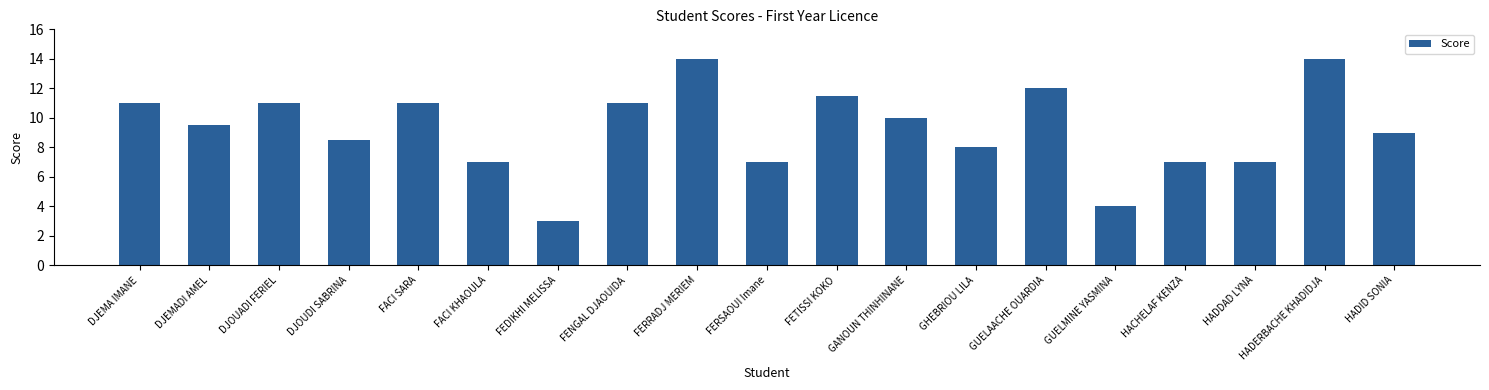

Approximately how many times larger is the value at HADERBACHE KHADIDJA compared to GUELAACHE OUARDIA?

1.2